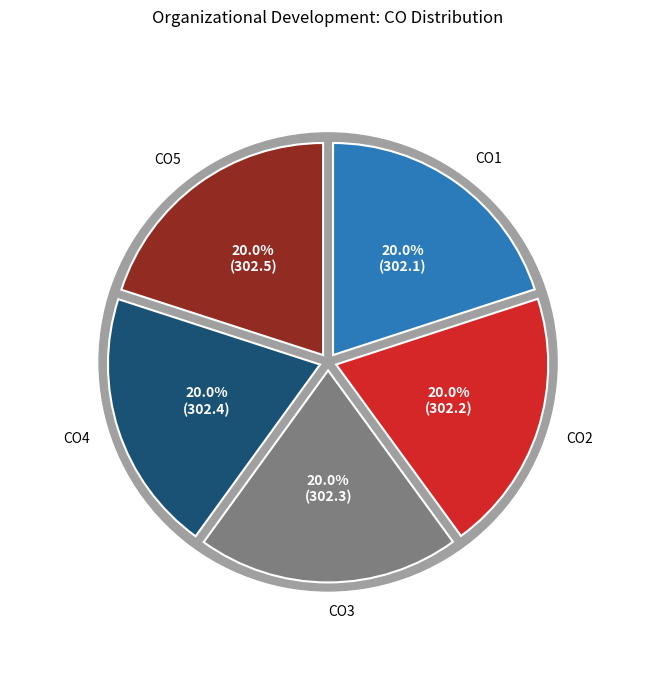

Does CO1 account for over 50% of the chart?

No